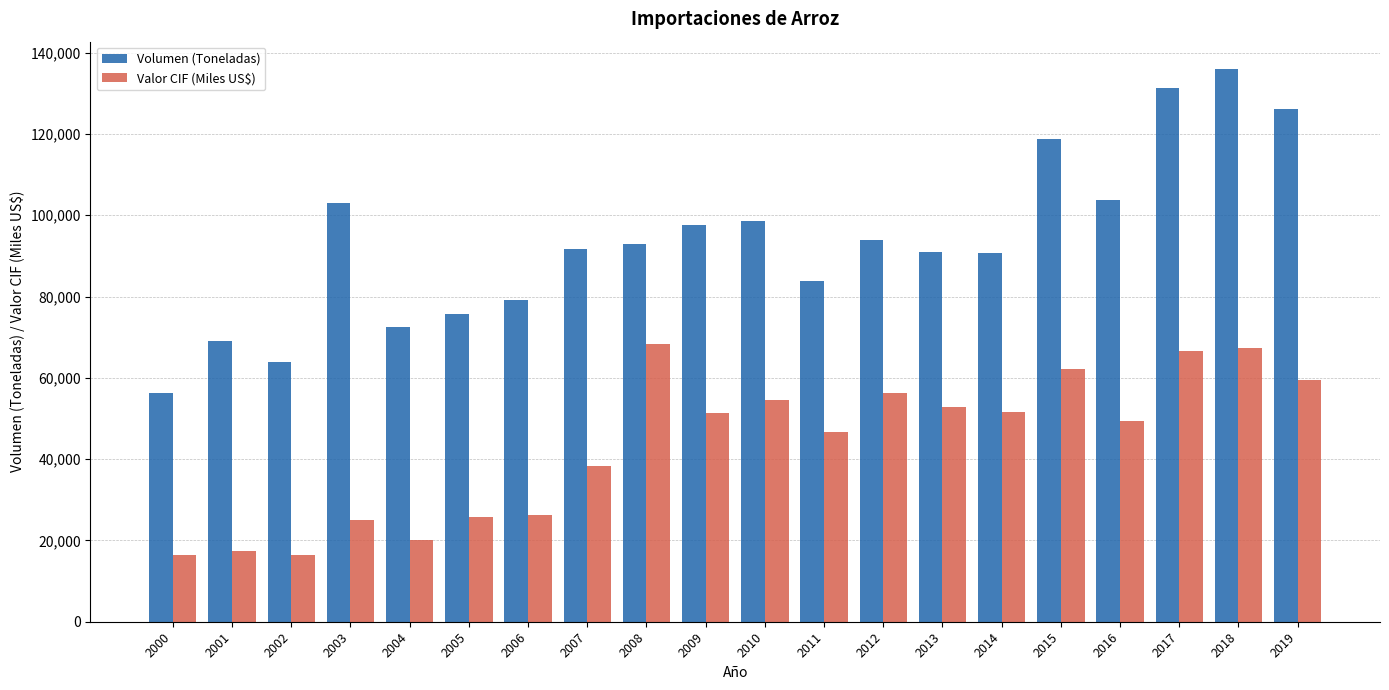

What is the sum of all Valor CIF (Miles US$) values?

871692.2